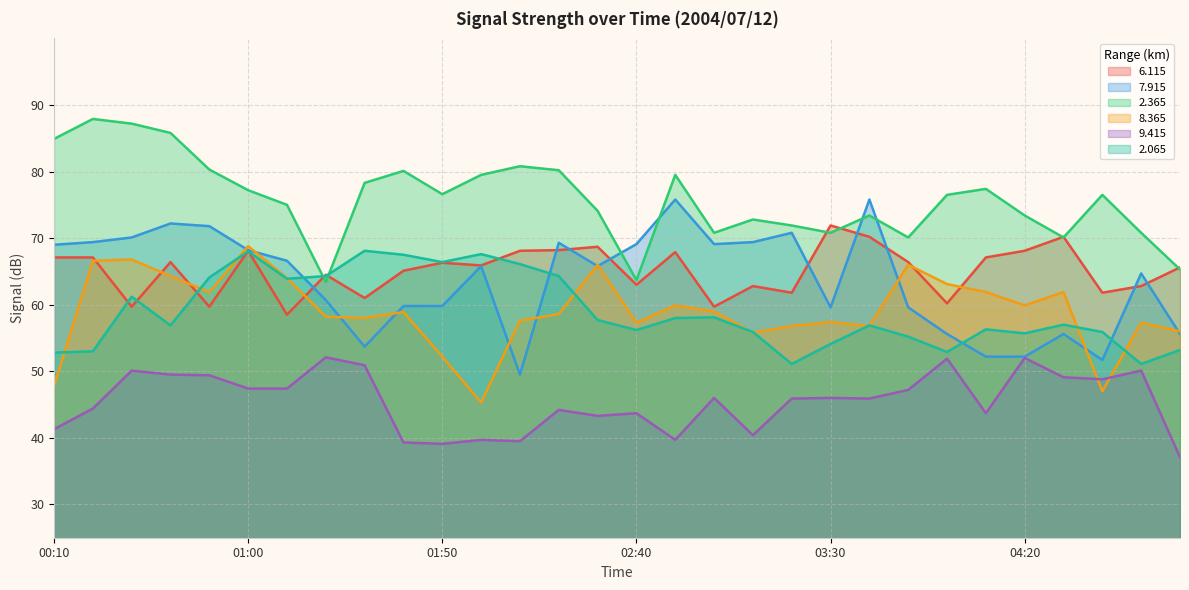

How many interior local valleys does the   2.365 series have?

7